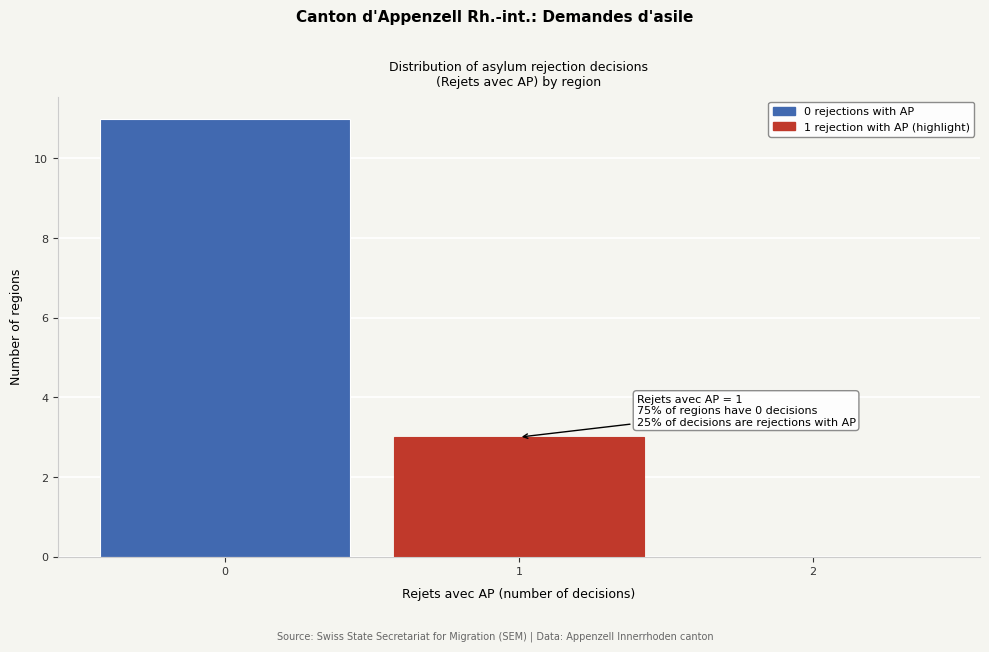

Reading left to right, extract all data points from this chart.

0=11	1=3	2=0